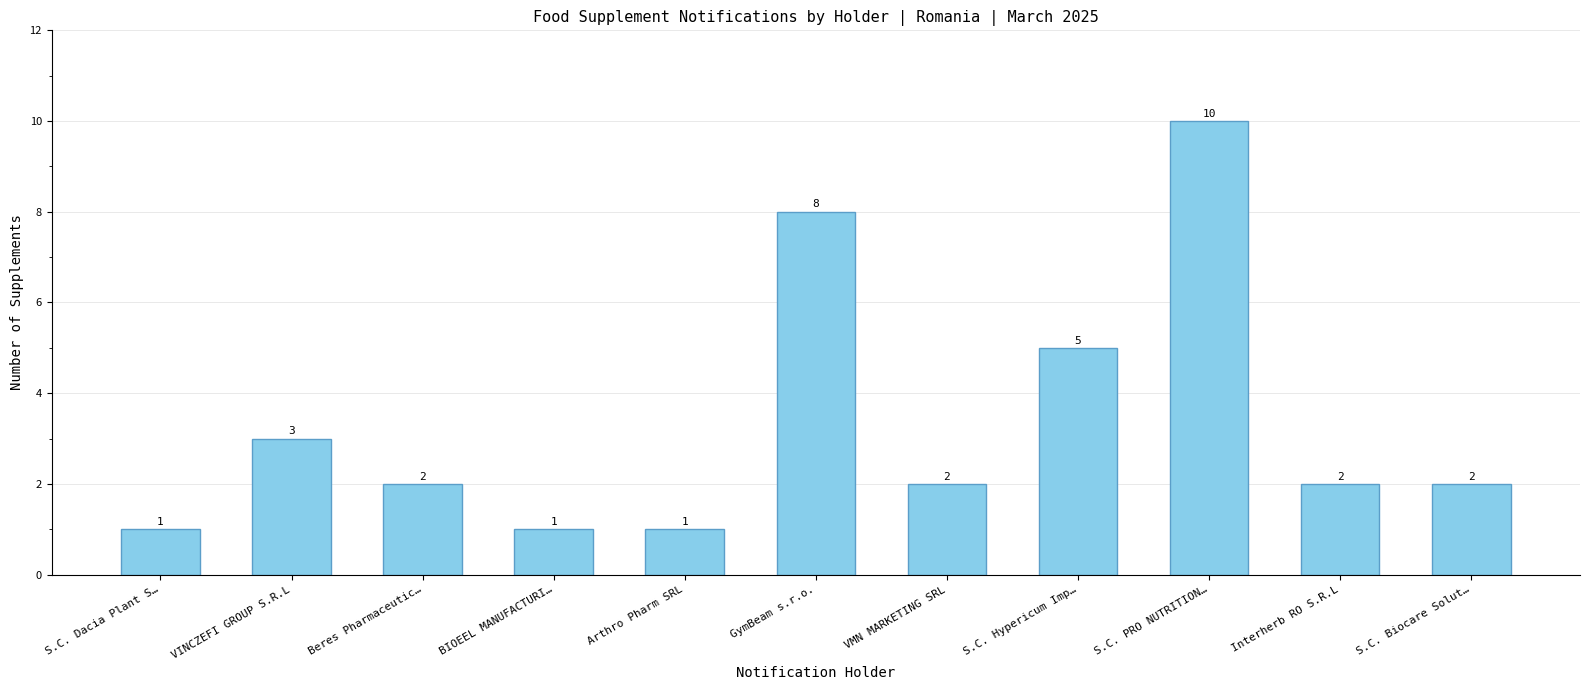

What is the greatest value displayed?

10